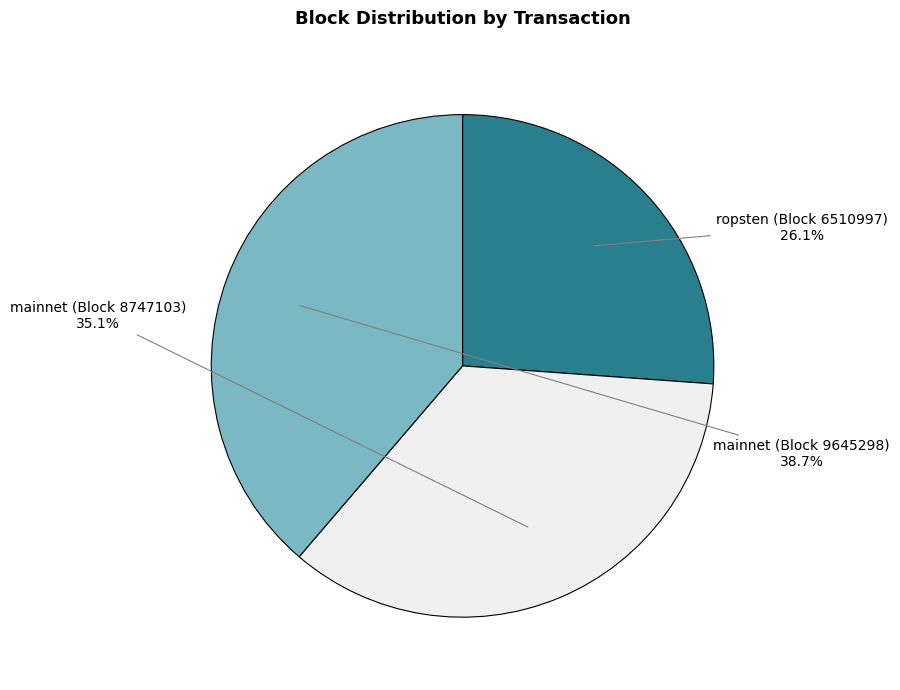

How many slices are in this pie chart?

3